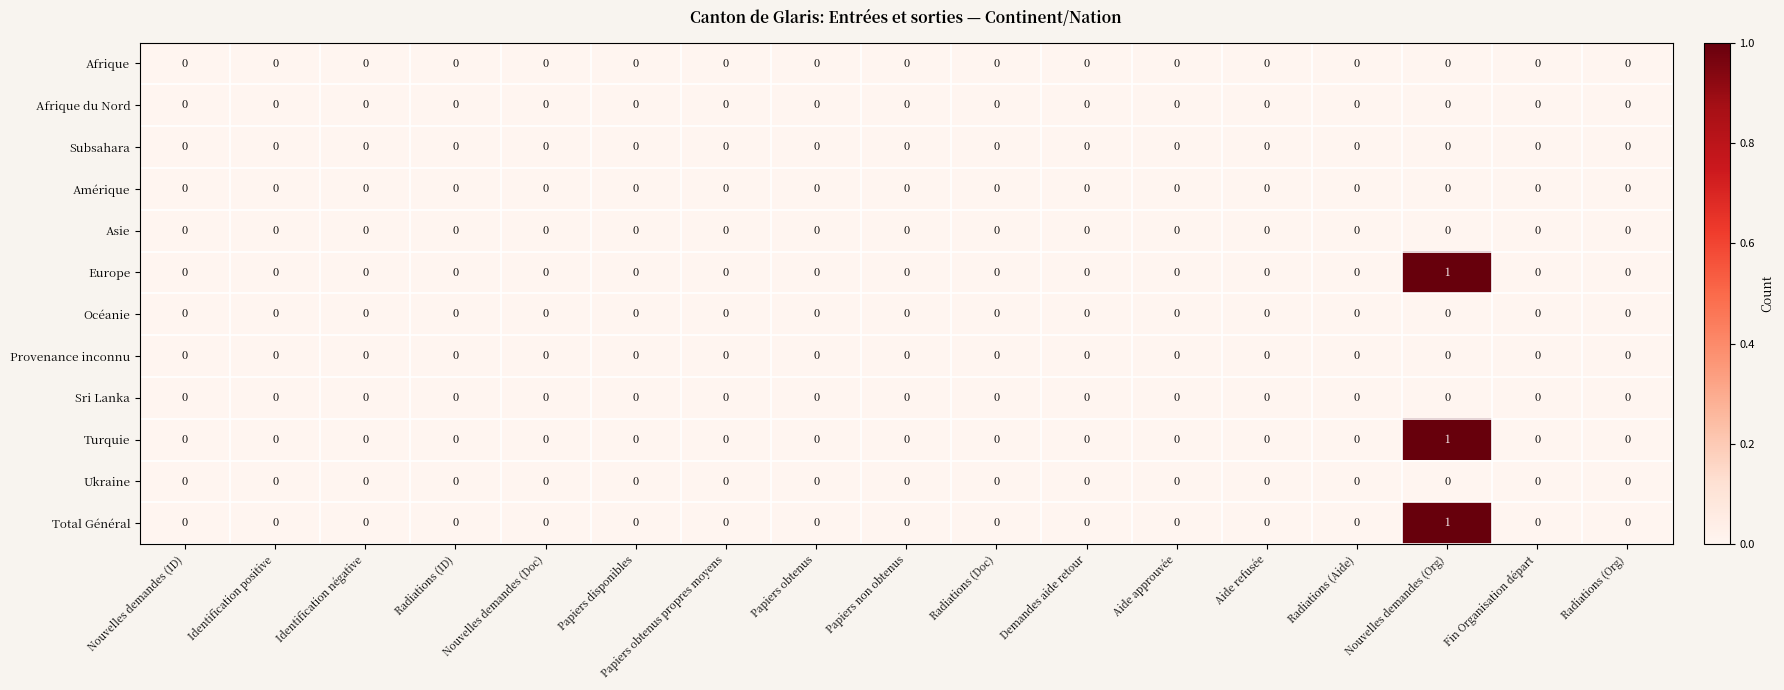

At which category is the sum across all series the highest?

Nouvelles demandes (Org)